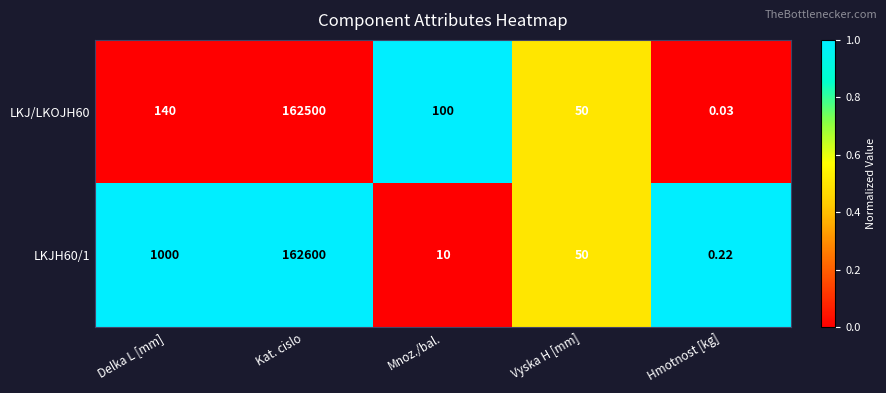

At which category is the sum across all series the highest?

Kat. cislo